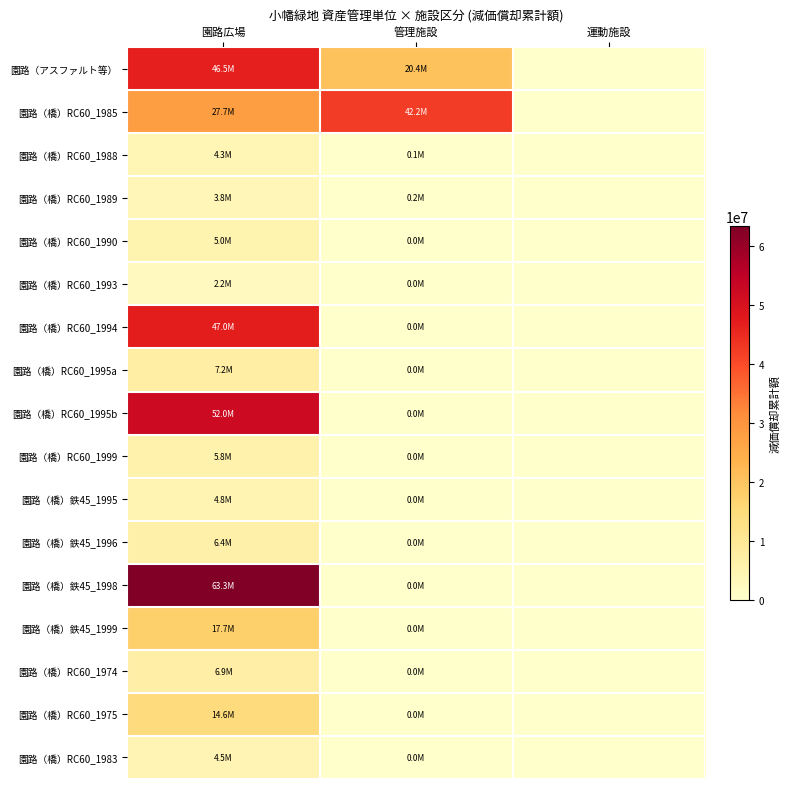

What is the total value across all series at 管理施設?

62819566